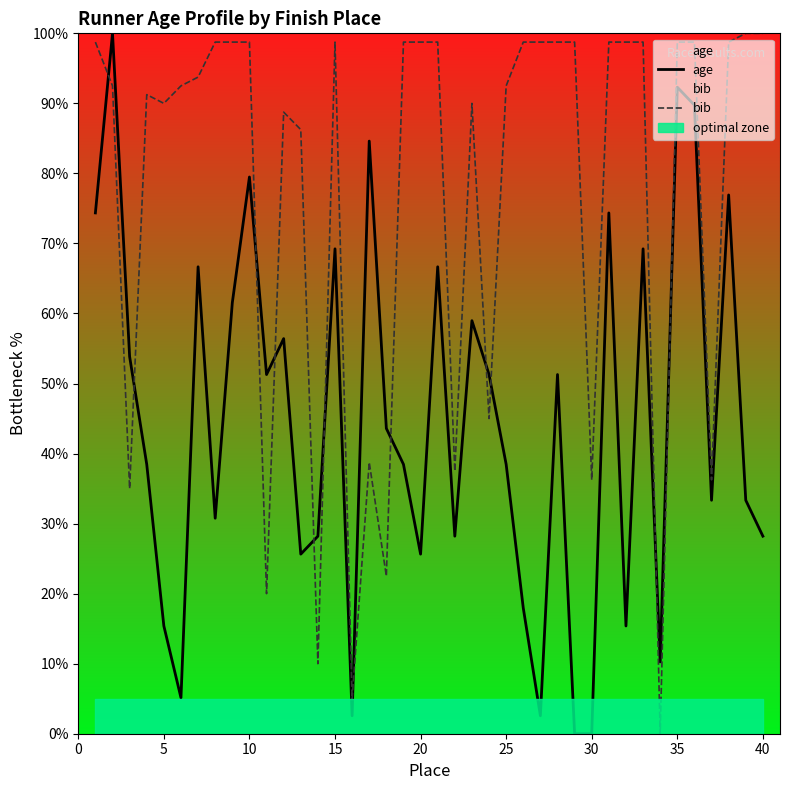

Which series has the largest total across all categories?

bib